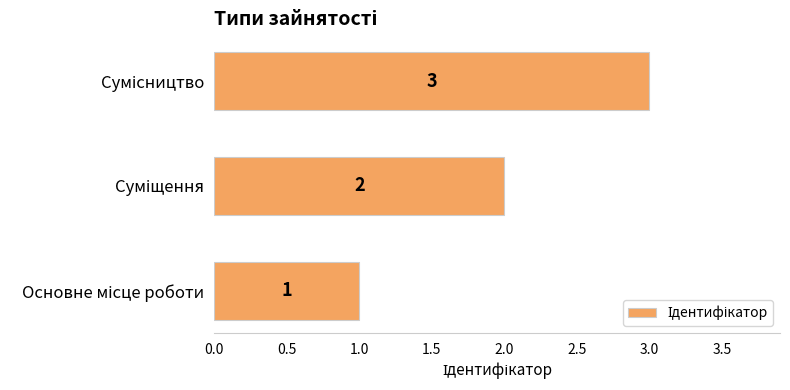

What is the sum of all values?

6